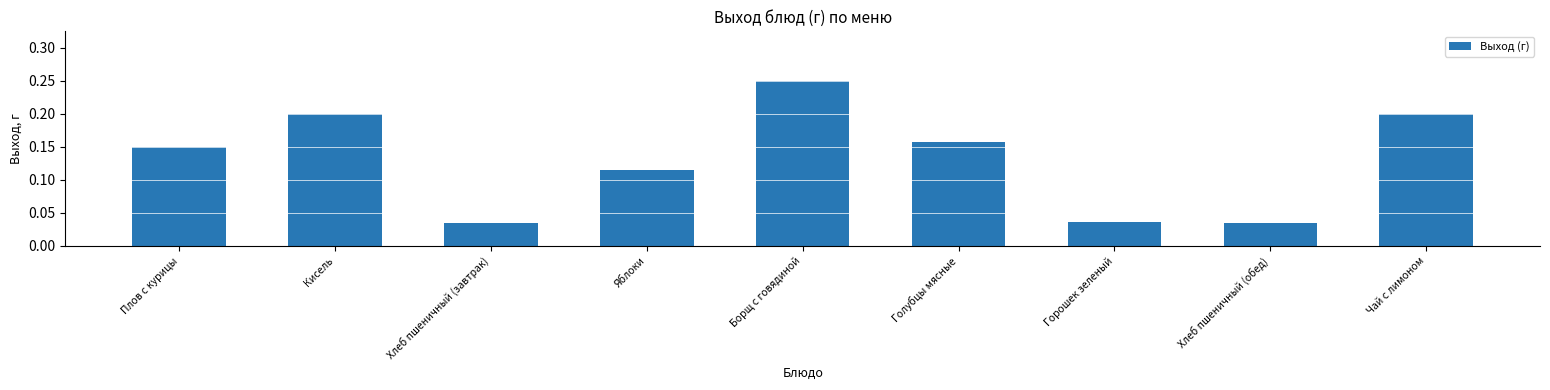

Between Кисель and Плов с курицы, which is larger?

Кисель